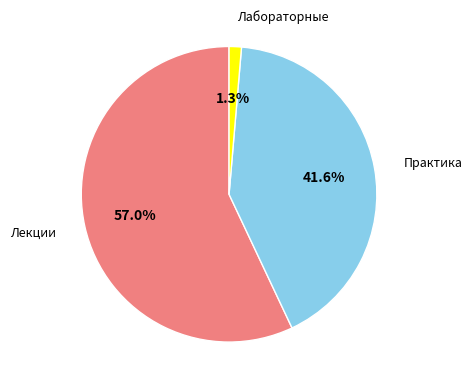

How many segments does this pie chart have?

3